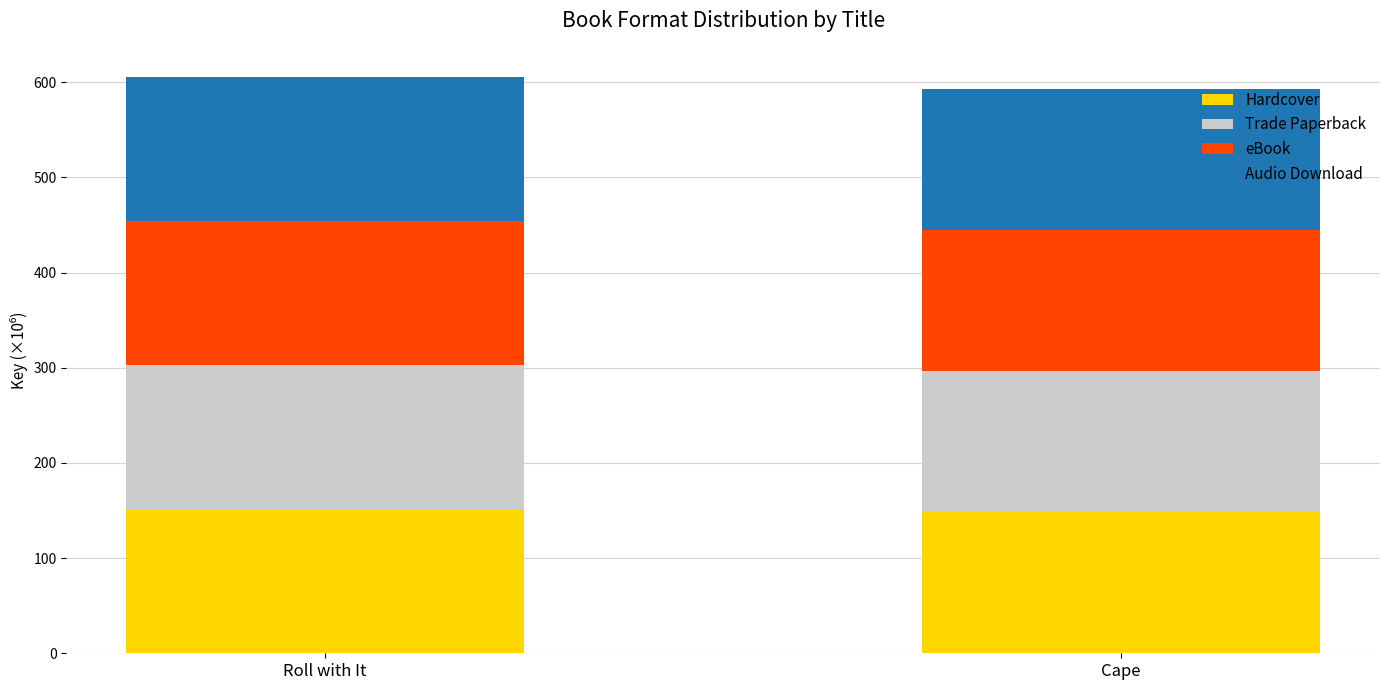

What is the highest value of the Hardcover series?

151.5